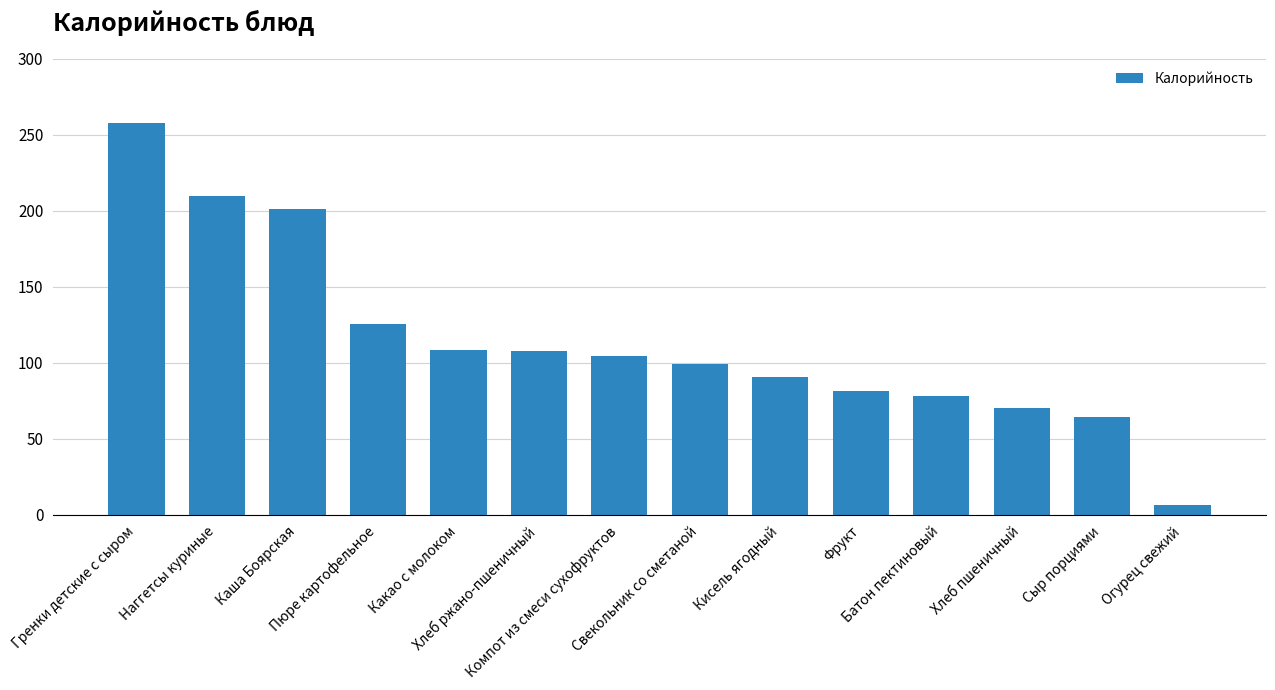

What is the minimum value shown in the chart?

6.8